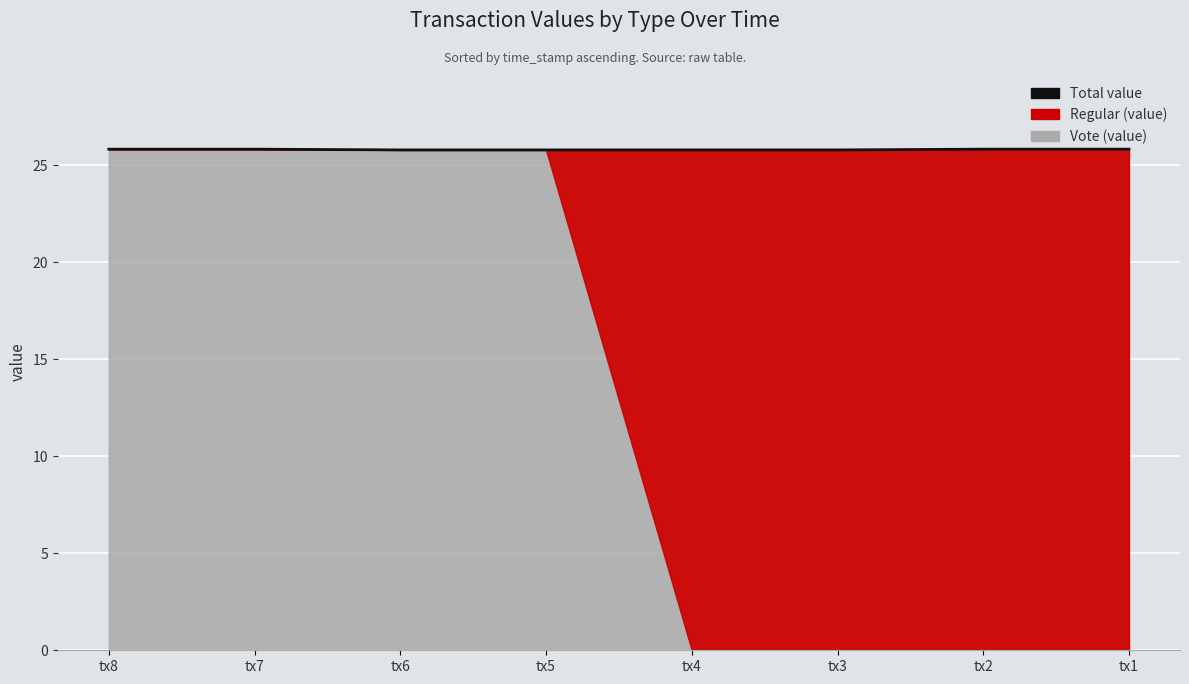

What is the value of the 3rd point from the left?

25.8